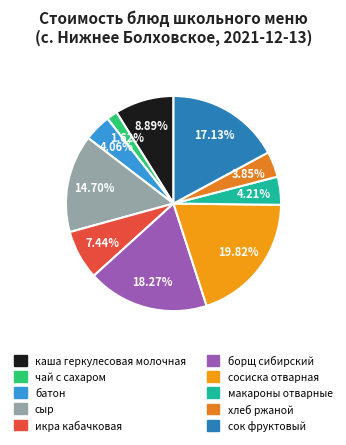

Count the number of slices in the pie.

10